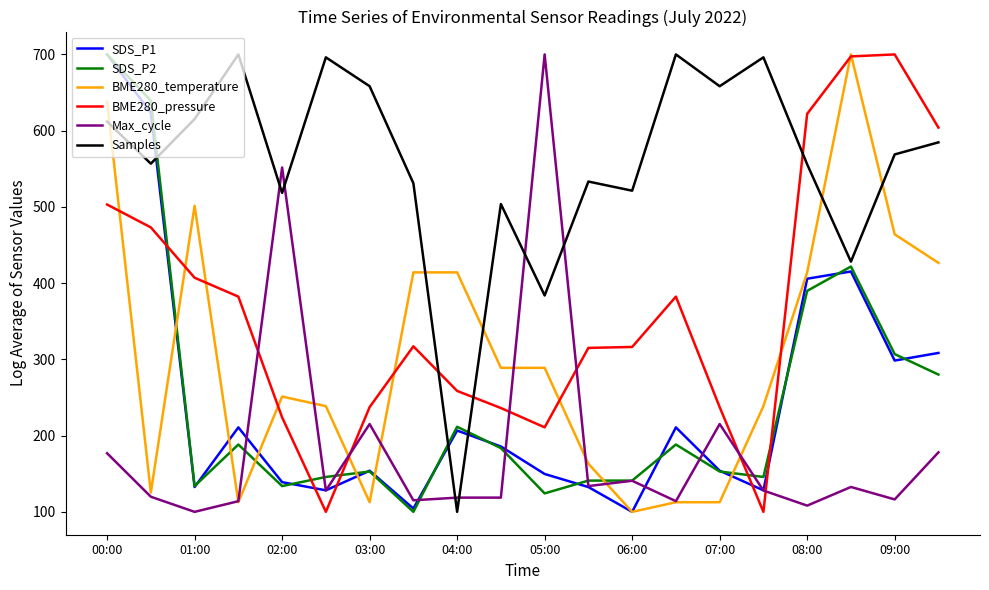

Which series has the largest total across all categories?

Samples